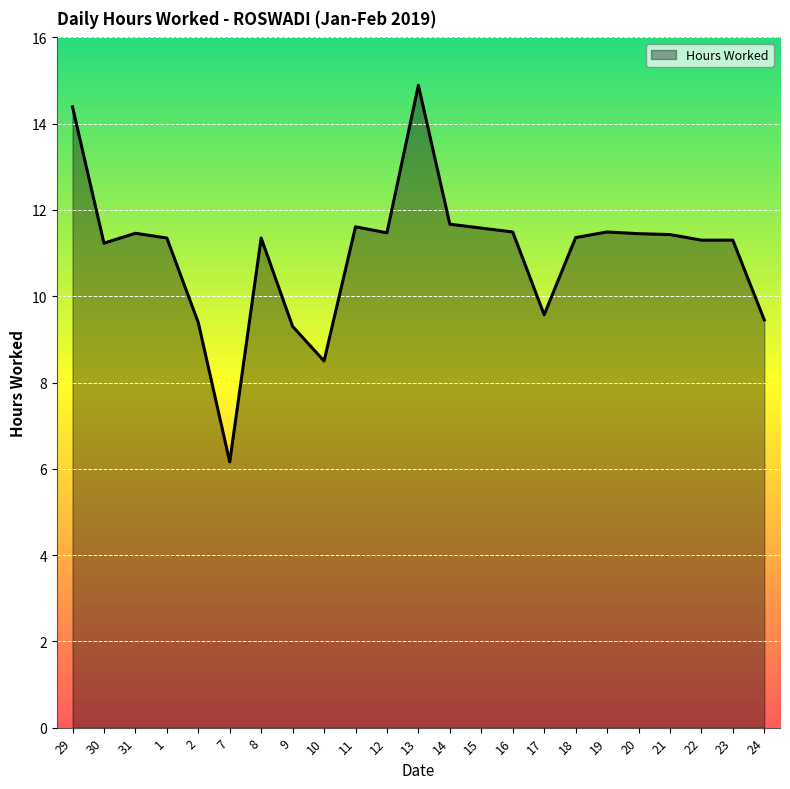

At which label does the data first exceed 11?

29